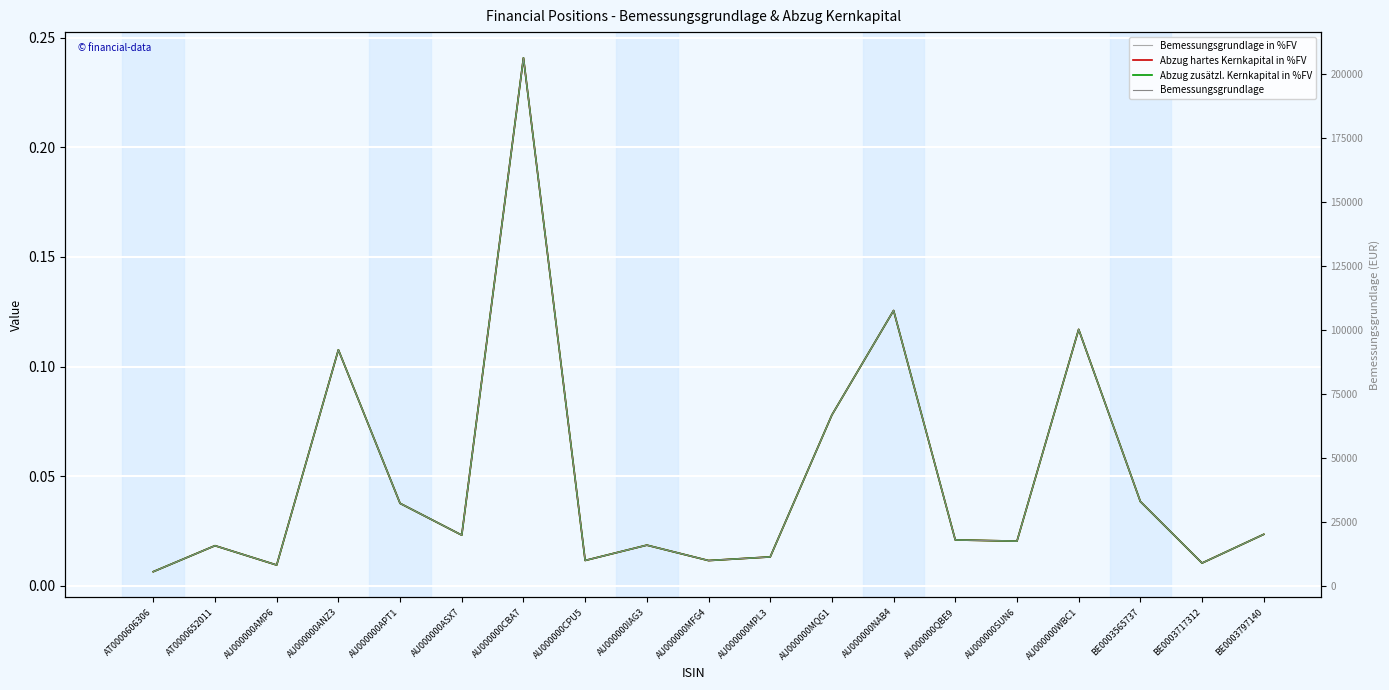

True or false: Bemessungsgrundlage has a value of 10205.2 at AU000000QBE9.

False